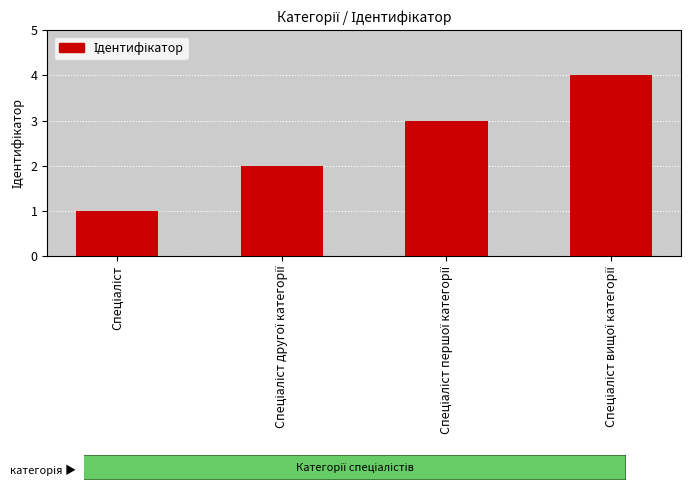

What is the maximum value shown in the chart?

4